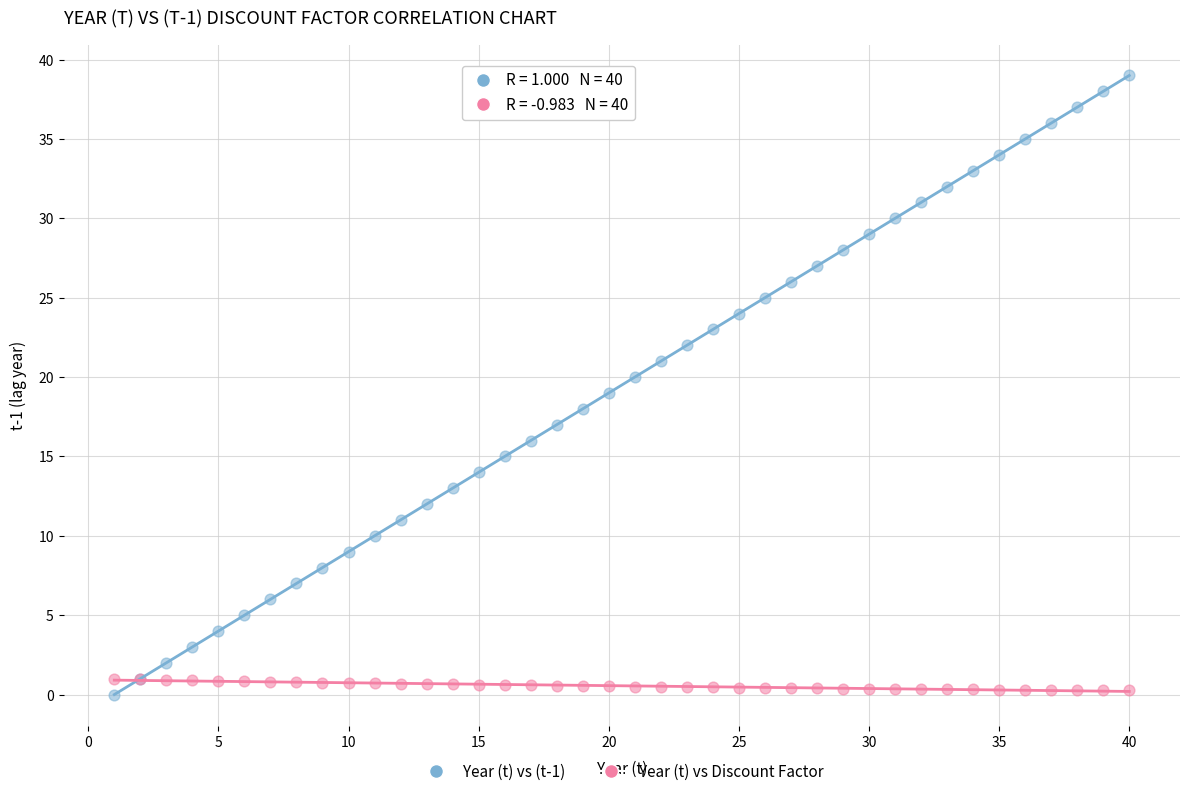

Which series reaches the maximum Y coordinate?

Year (t) vs (t-1)